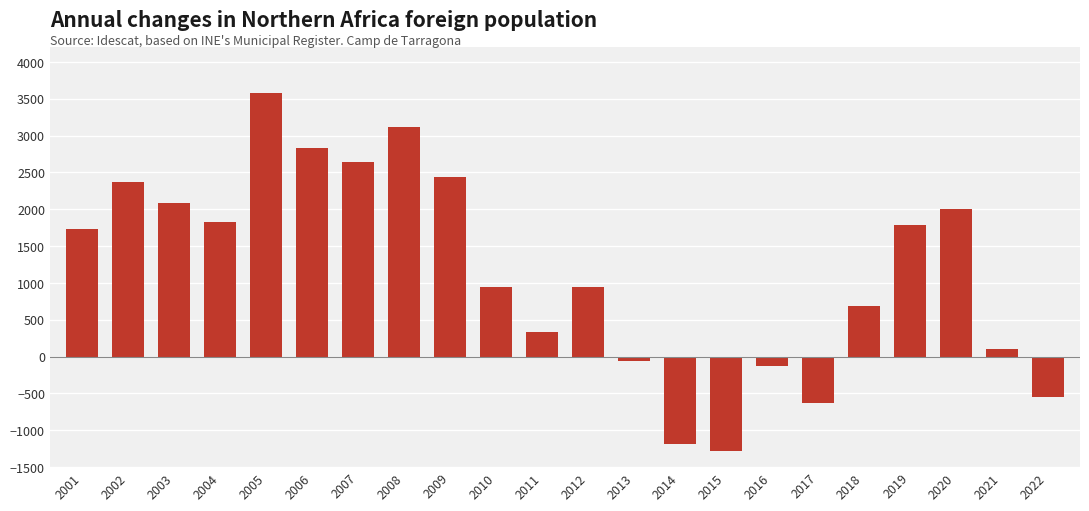

The chart shows a value of 1733 at 2001. True or false?

True